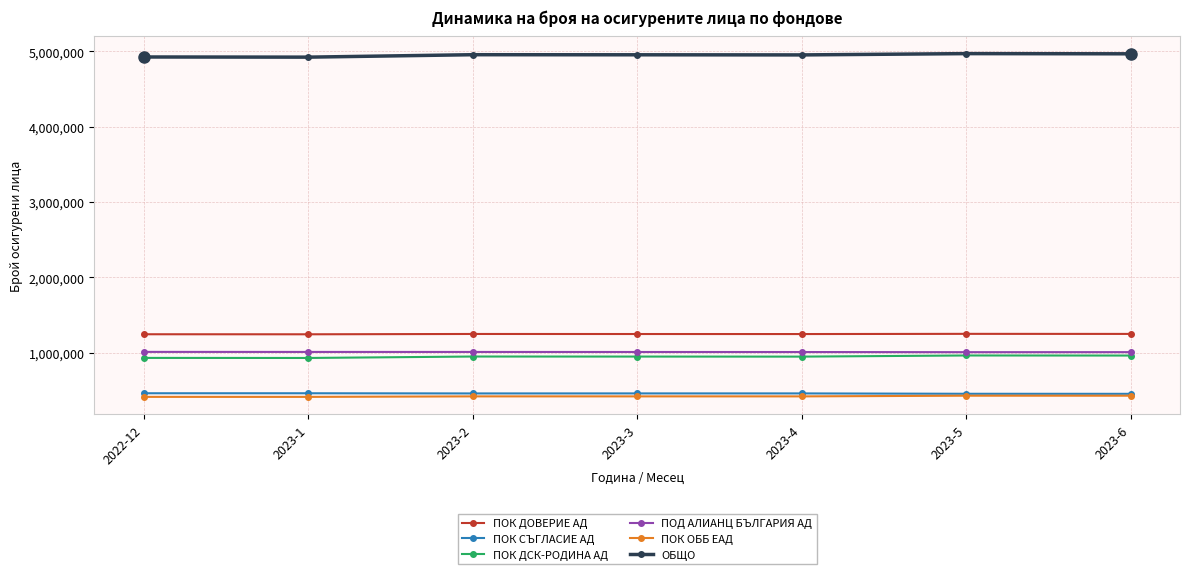

What is the lowest value of the ПОК ОББ ЕАД series?

417420